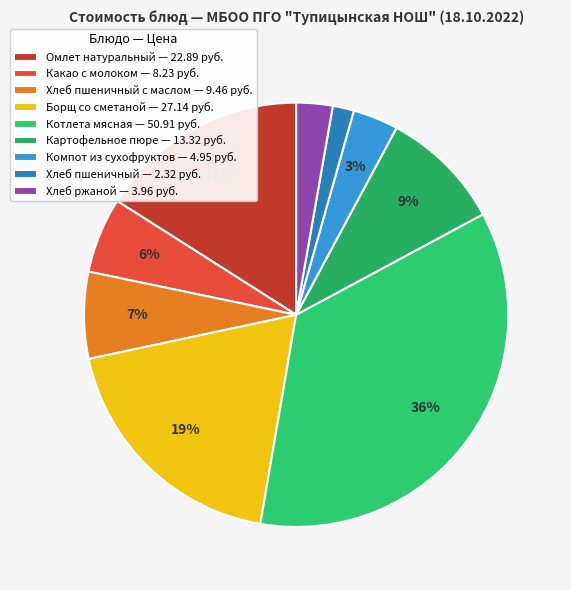

Which category has the biggest portion of the pie?

Котлета мясная — 50.91 руб.